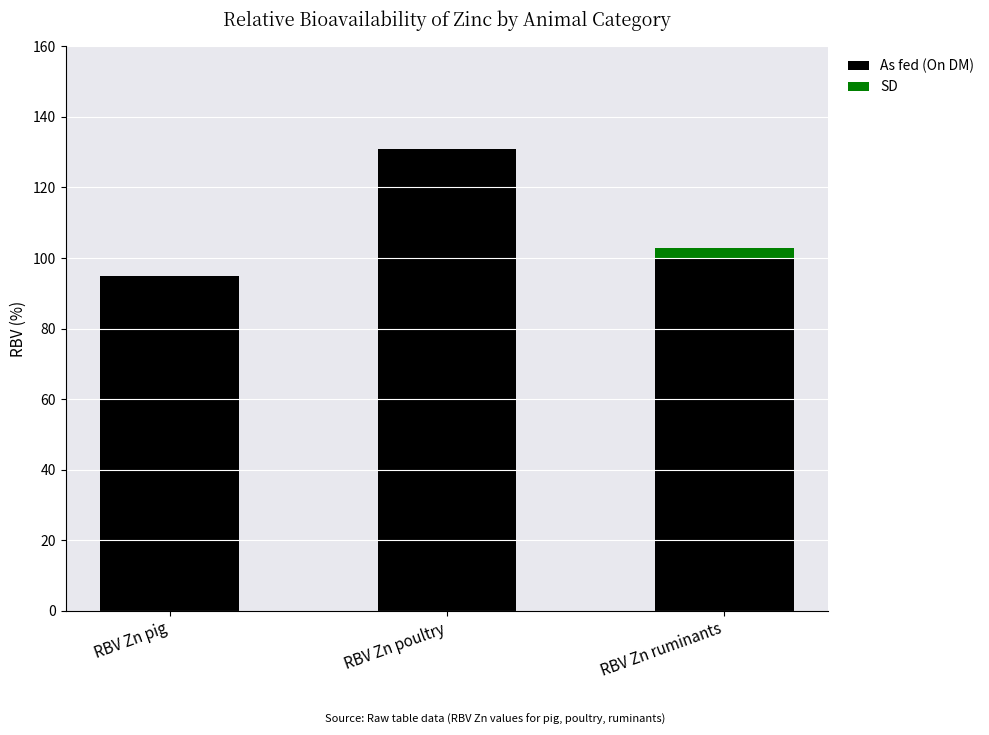

How many As fed (On DM) values are between 95 and 131?

3